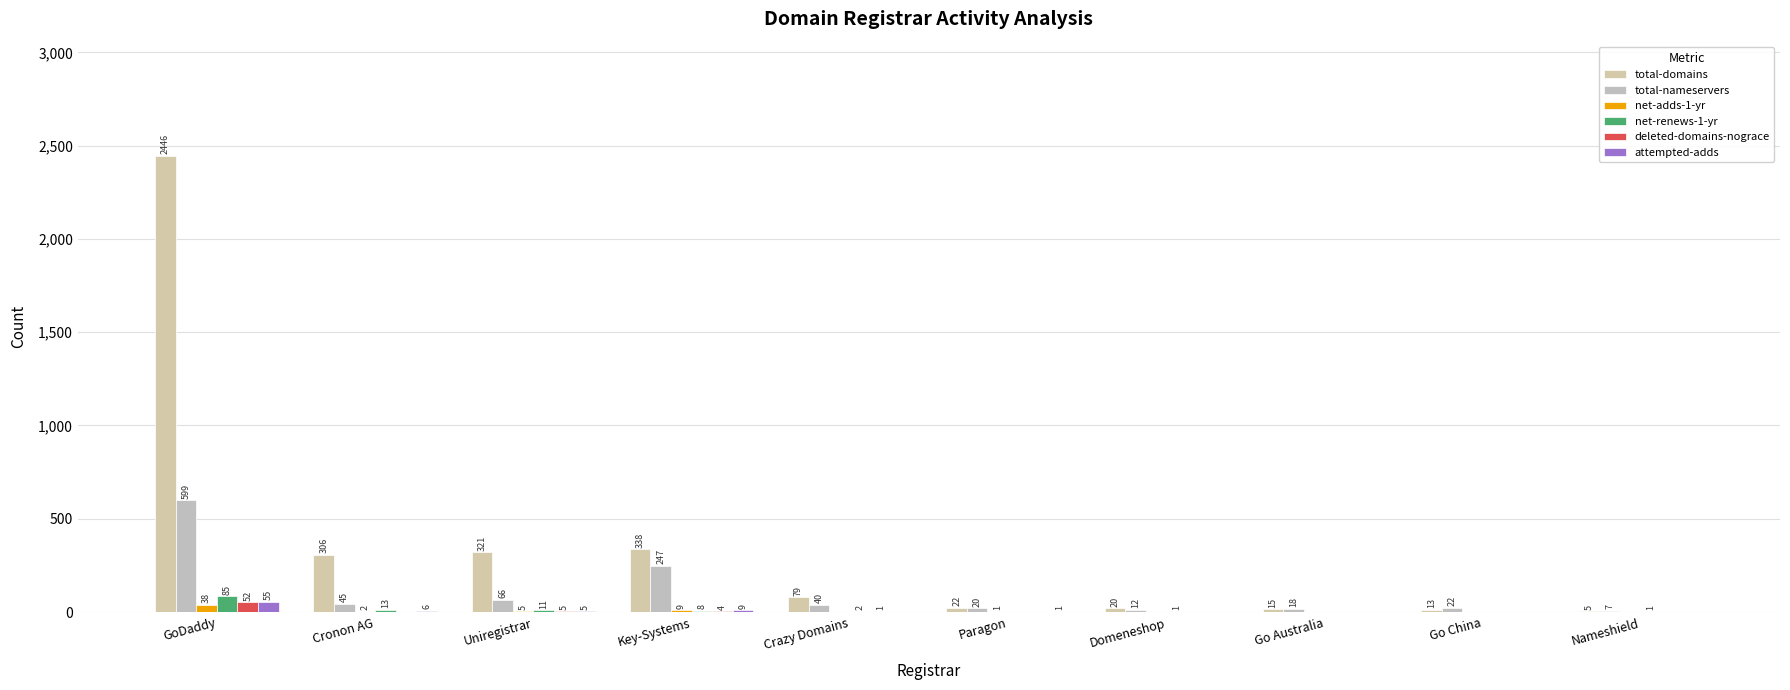

Reading right to left, transcribe all the data shown in this chart.

total-domains: 5	13	15	20	22	79	338	321	306	2446
total-nameservers: 7	22	18	12	20	40	247	66	45	599
net-adds-1-yr: 0	0	0	0	1	0	9	5	2	38
net-renews-1-yr: 1	0	0	1	0	2	8	11	13	85
deleted-domains-nograce: 0	0	0	0	0	1	4	5	0	52
attempted-adds: 0	0	0	0	1	0	9	5	6	55